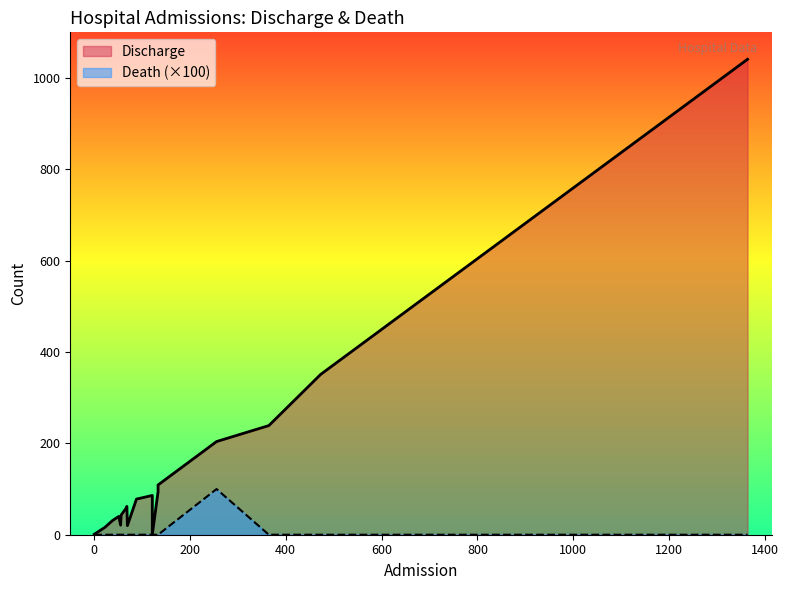

True or false: Death has a value of 0 at 473.

True